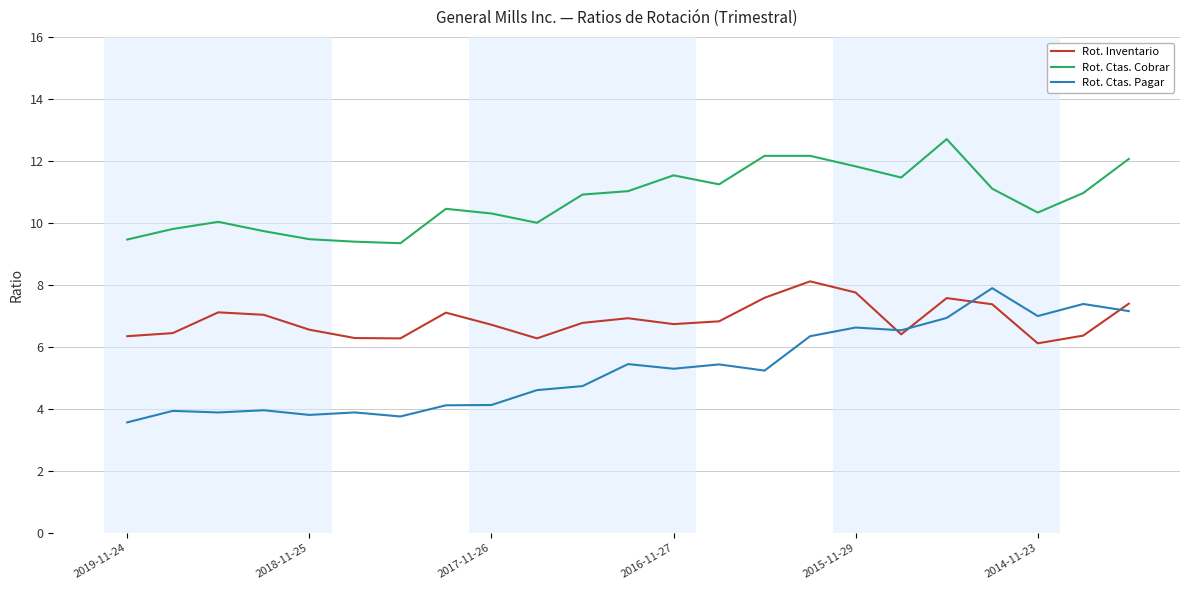

True or false: Rot. Ctas. Pagar and Rot. Ctas. Cobrar cross at least once.

False